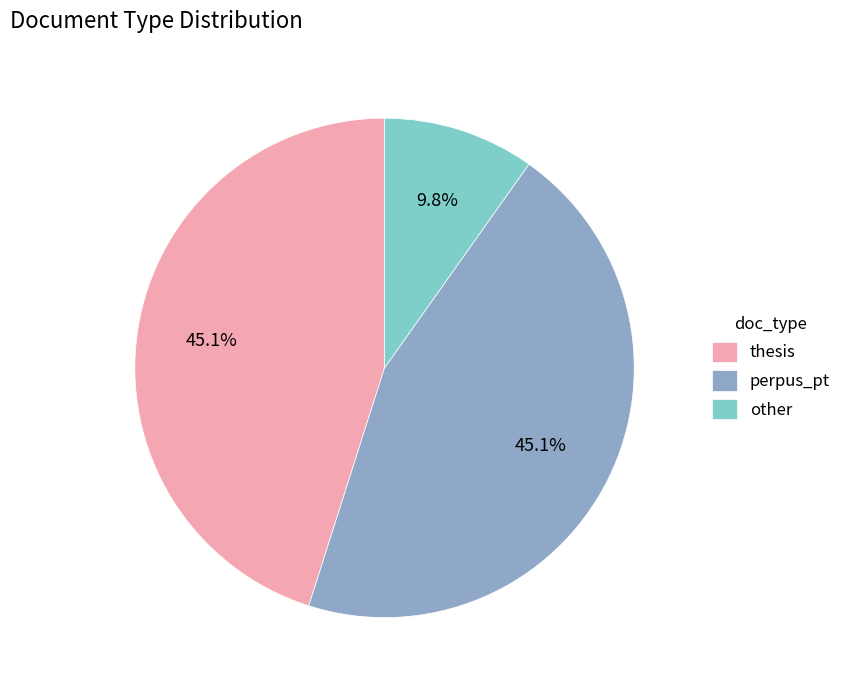

How much of the chart is everything except thesis?

54.9%